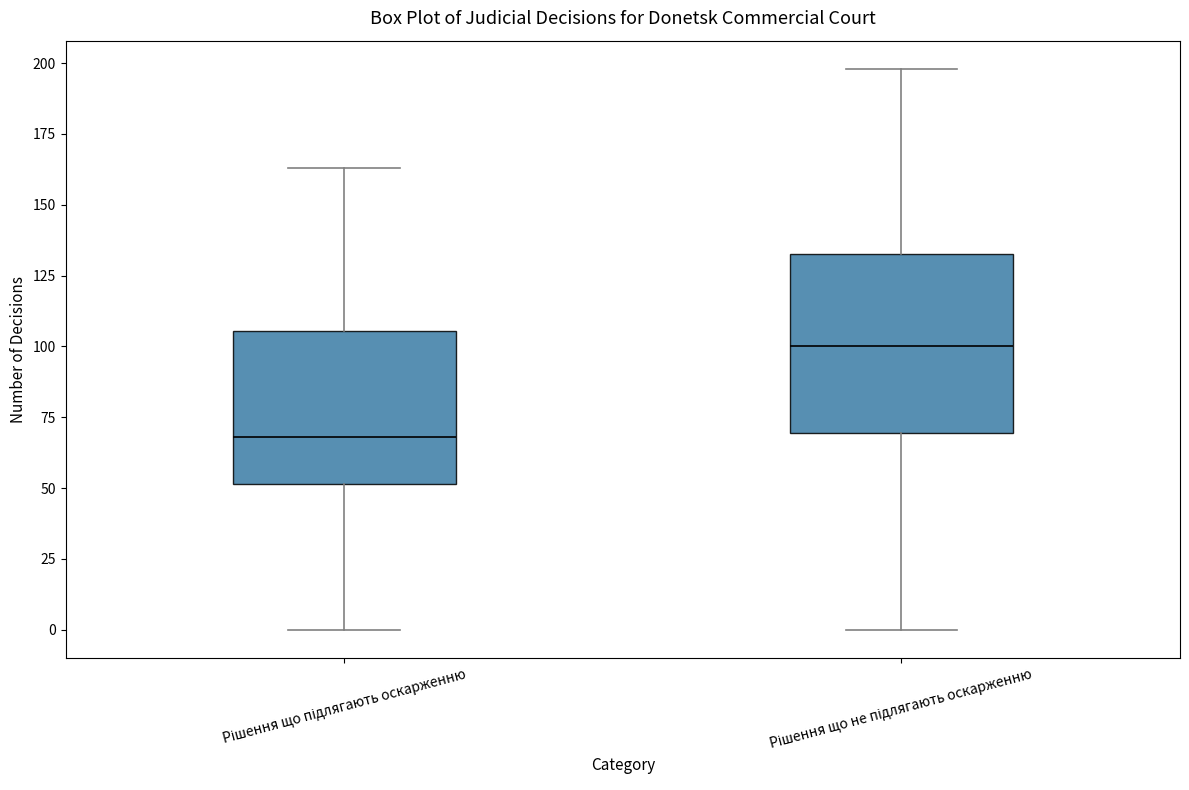

Comparing the boxes themselves (not the whiskers), which one is the tallest?

Рішення що не підлягають оскарженню